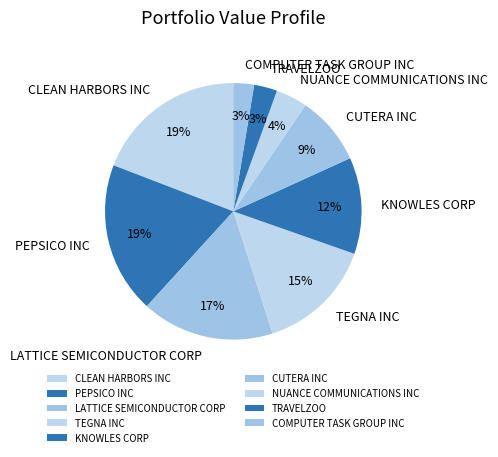

To the nearest percent, what is the difference between the NUANCE COMMUNICATIONS INC and CUTERA INC slice percentages?

5%